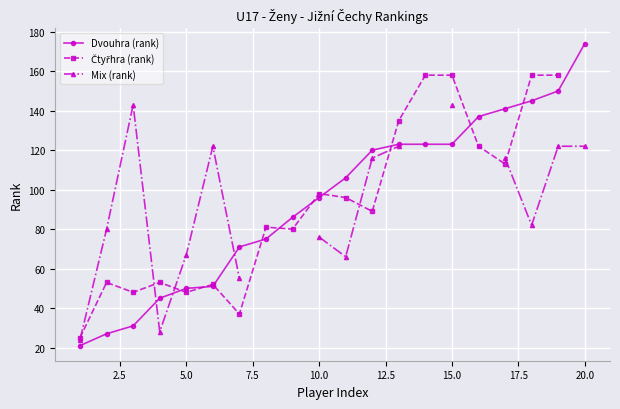

Which series has the largest total across all categories?

Dvouhra (rank)